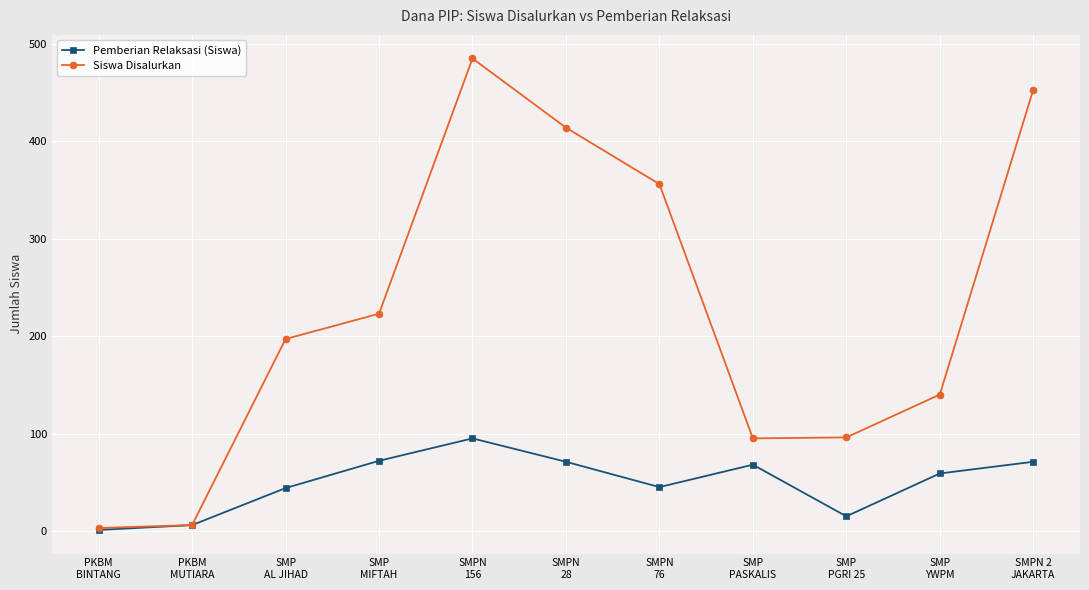

True or false: Siswa Disalurkan has more than 0 points higher than both neighbors.

True